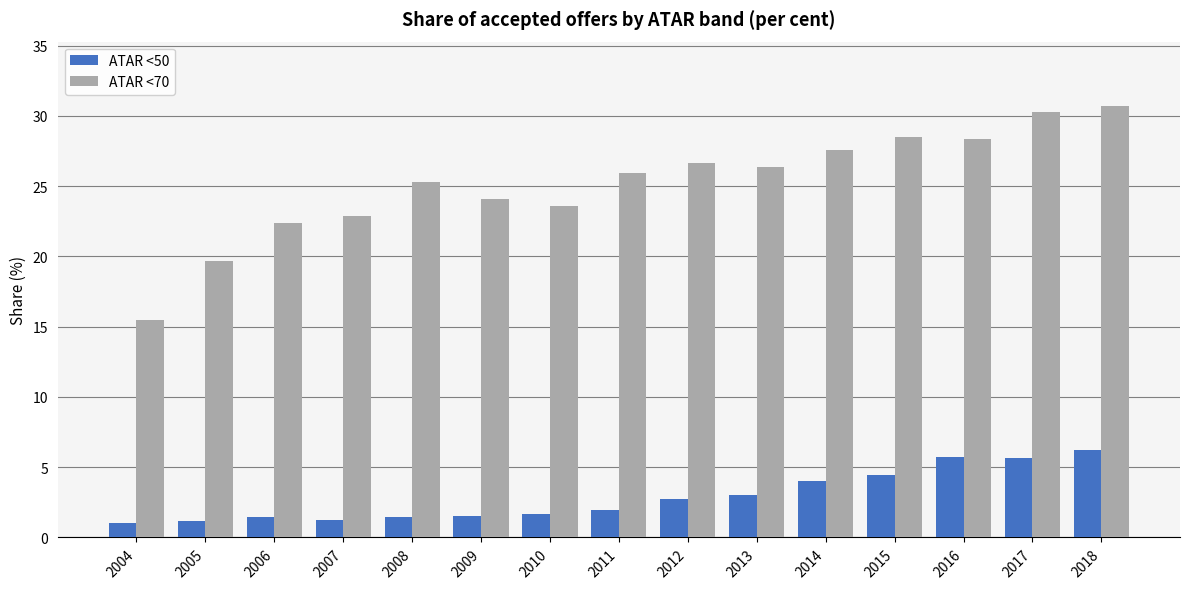

Read the ATAR <70 value at 2013.

26.4